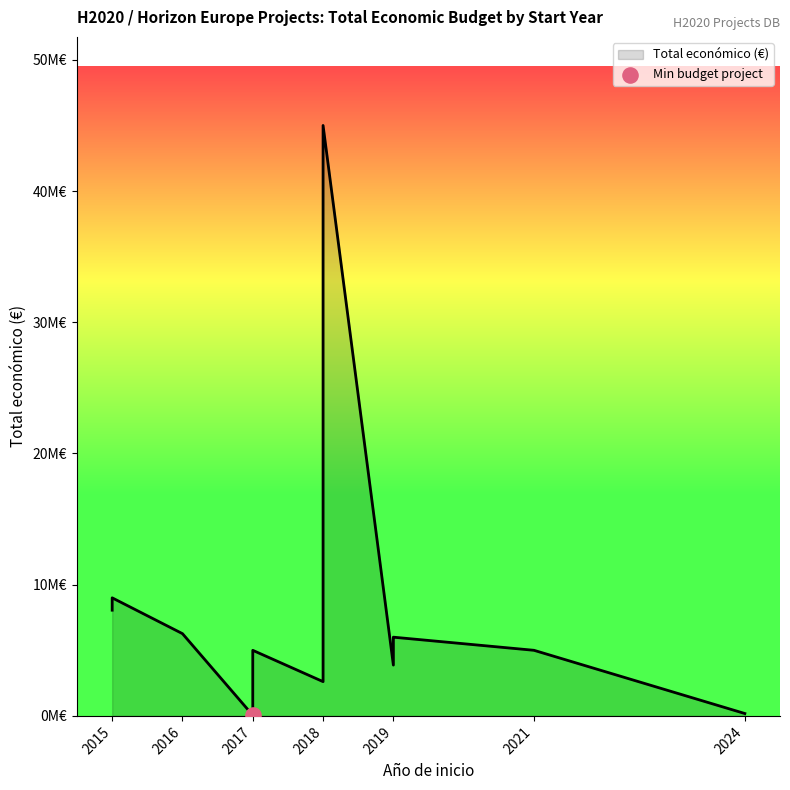

Which has a higher value, 2017 or 2015?

2015